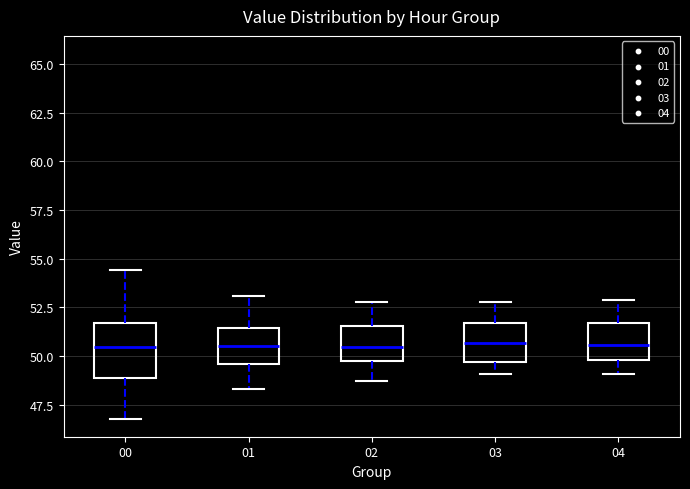

Which box is the tallest, from its lower edge to its upper edge?

00